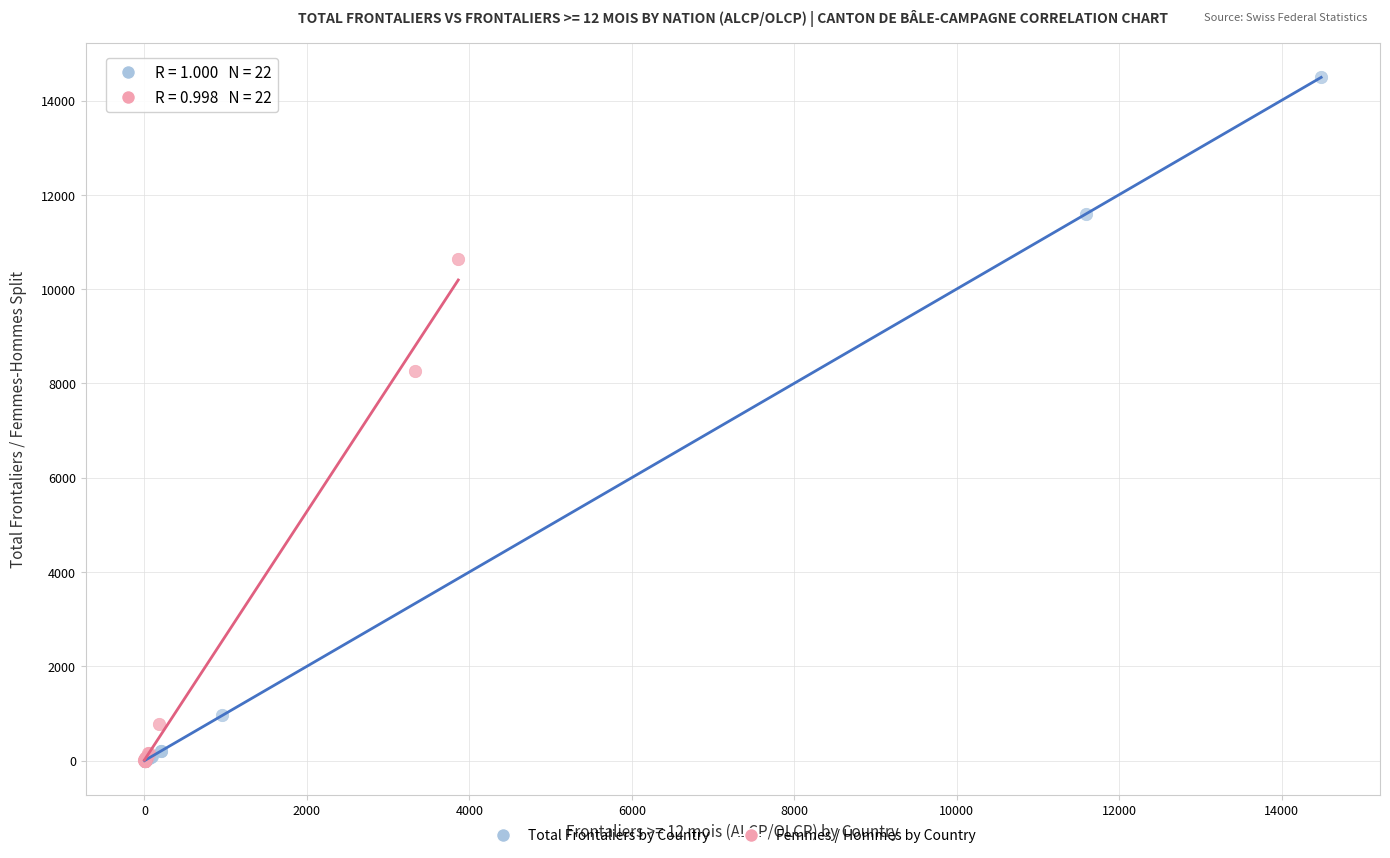

Which series has the largest Y range (max minus min)?

Total Frontaliers by Country